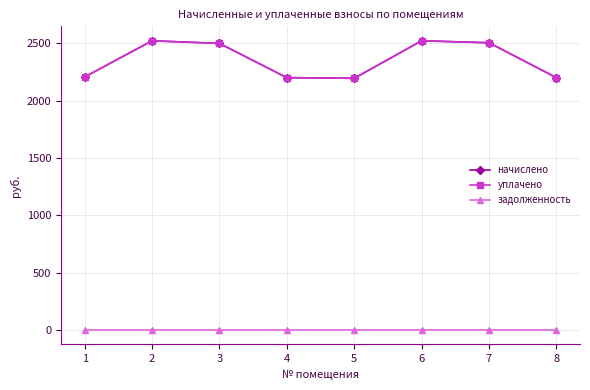

True or false: уплачено and задолженность cross at least once.

False